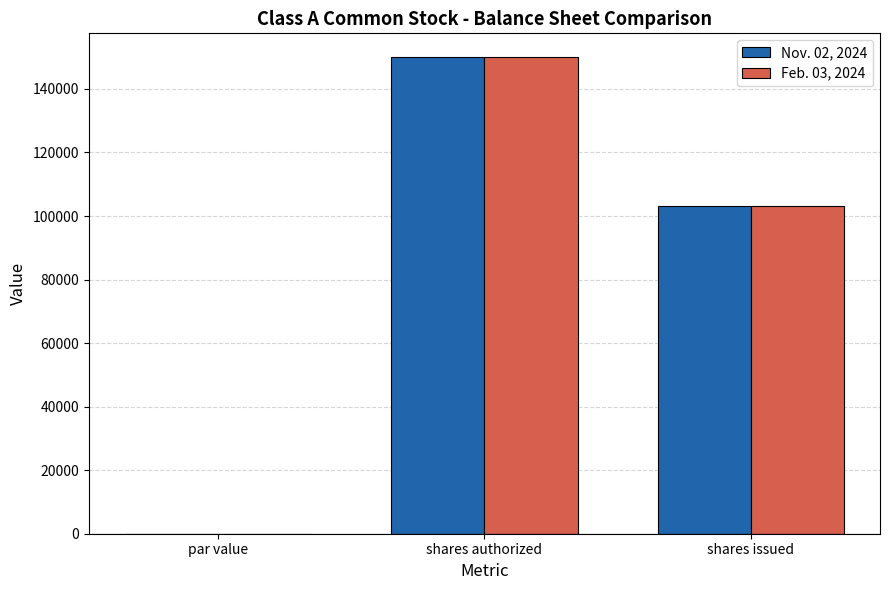

What is the total value across all series at shares issued?

206600.0